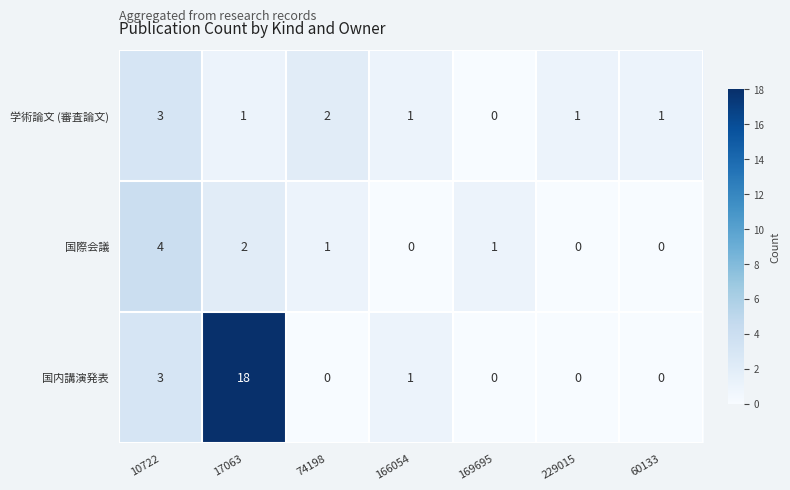

Where does the 国際会議 series first go above 1?

10722